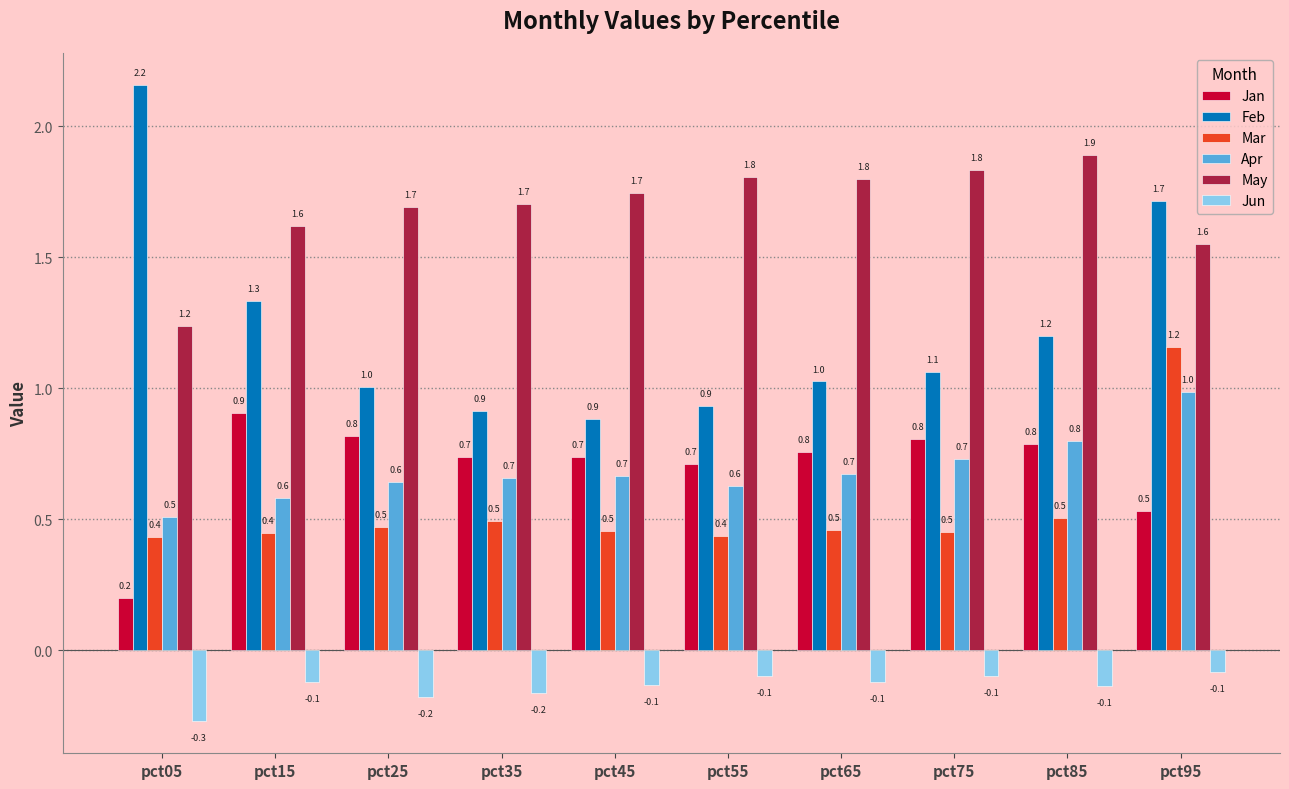

At which label does Jan reach its peak?

pct15